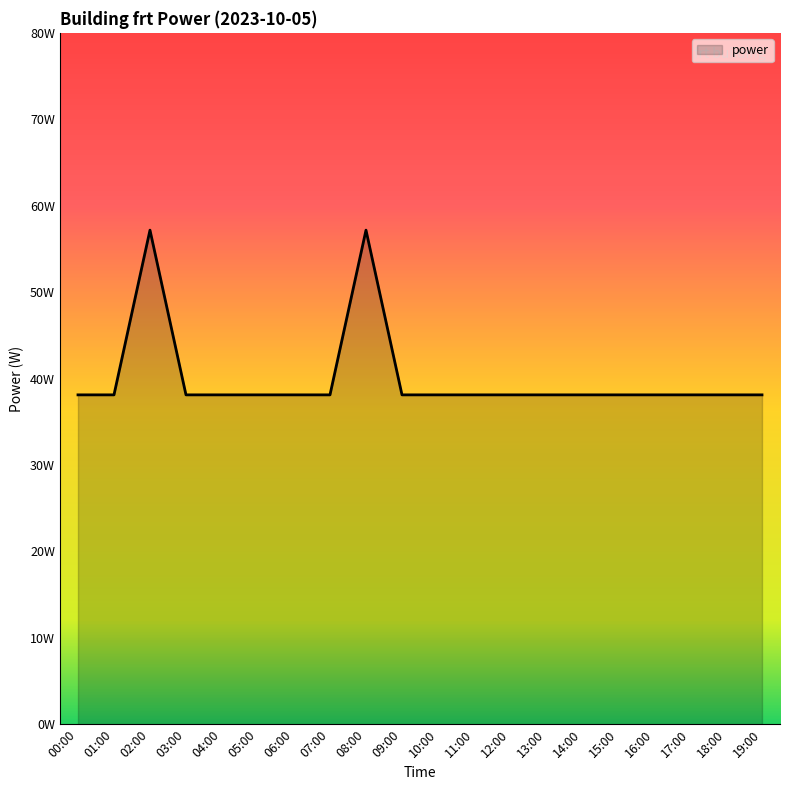

At which category does the data reach its first local peak?

02:00